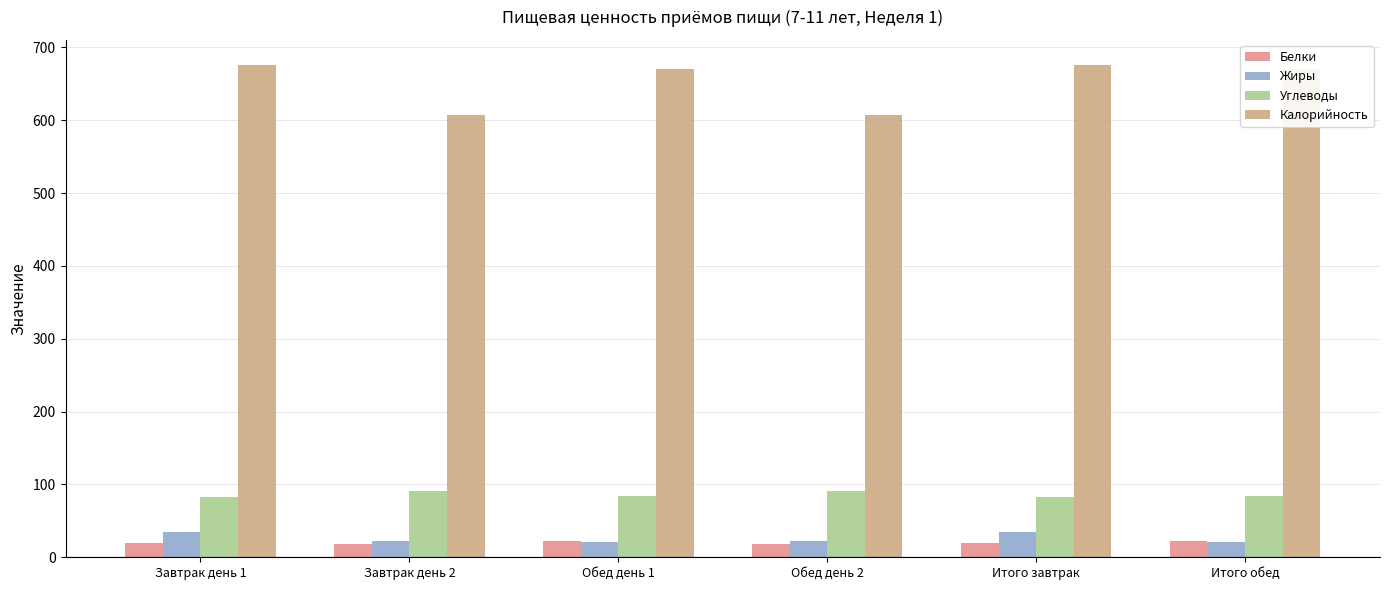

Is the value of Углеводы at Итого завтрак greater than the value of Калорийность at Обед день 1?

No